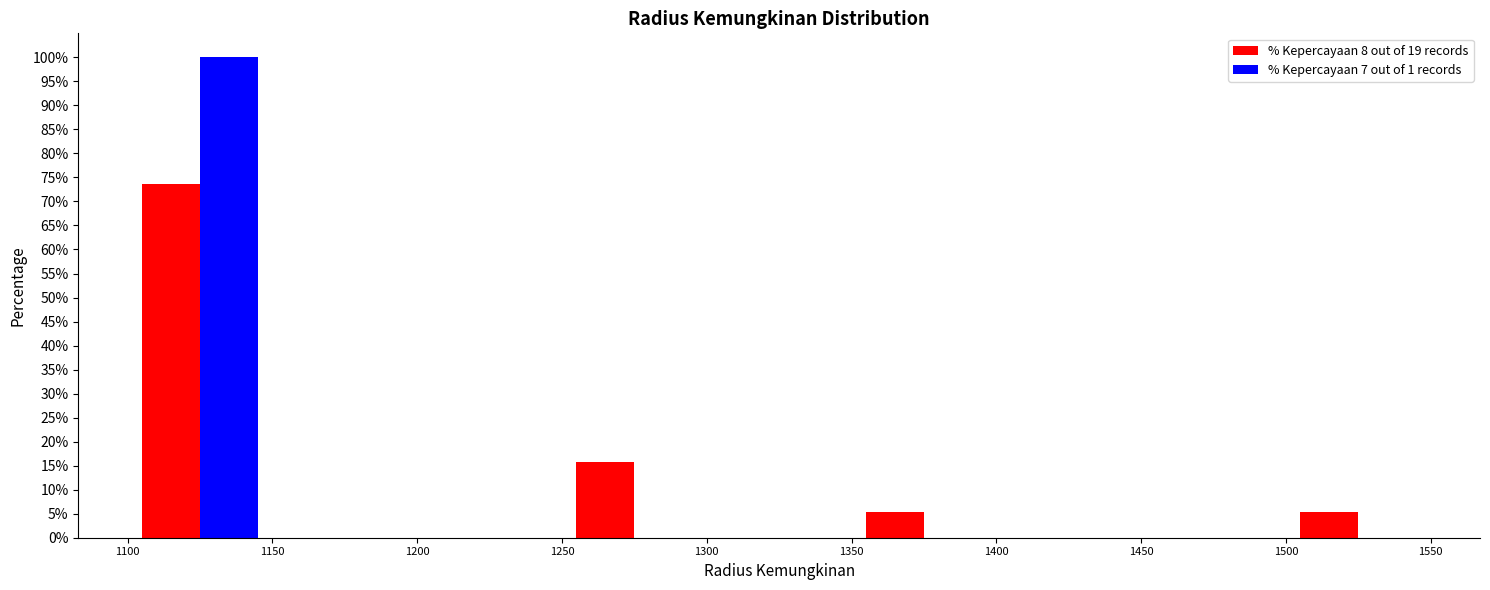

Reading left to right, transcribe this chart: for each range on the x-axis, give the height of each series' bar. The values are not printed on the chart, so give them approximately, as read against the axis.

1100 to 1150: % Kepercayaan 8 out of 19 records=73.5	% Kepercayaan 7 out of 1 records=100.0
1150 to 1200: % Kepercayaan 8 out of 19 records=0	% Kepercayaan 7 out of 1 records=0
1200 to 1250: % Kepercayaan 8 out of 19 records=0	% Kepercayaan 7 out of 1 records=0
1250 to 1300: % Kepercayaan 8 out of 19 records=16.0	% Kepercayaan 7 out of 1 records=0
1300 to 1350: % Kepercayaan 8 out of 19 records=0	% Kepercayaan 7 out of 1 records=0
1350 to 1400: % Kepercayaan 8 out of 19 records=5.5	% Kepercayaan 7 out of 1 records=0
1400 to 1450: % Kepercayaan 8 out of 19 records=0	% Kepercayaan 7 out of 1 records=0
1450 to 1500: % Kepercayaan 8 out of 19 records=0	% Kepercayaan 7 out of 1 records=0
1500 to 1550: % Kepercayaan 8 out of 19 records=5.5	% Kepercayaan 7 out of 1 records=0